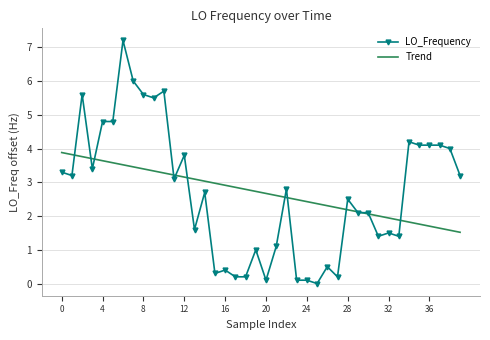

Which series ends up on top after the final intersection of LO_Frequency and Trend?

LO_Frequency